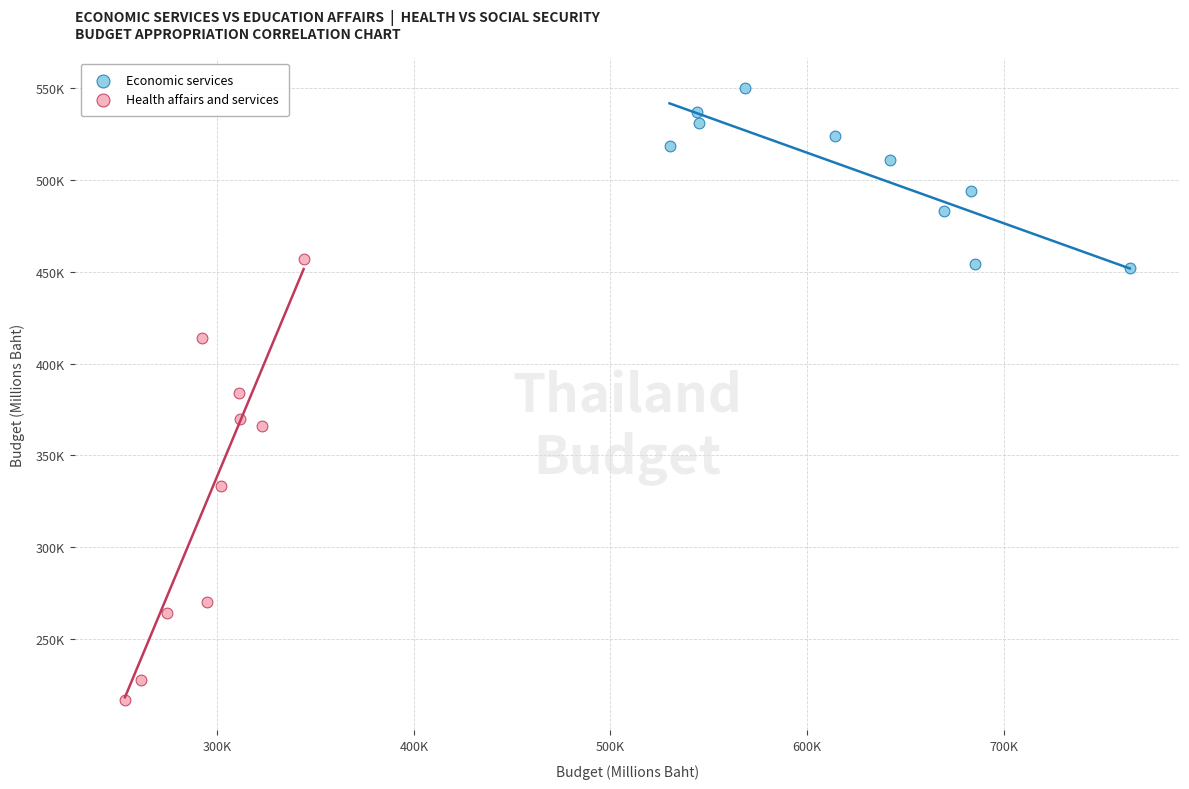

What are all the series names shown in the legend?

Economic services, Health affairs and services